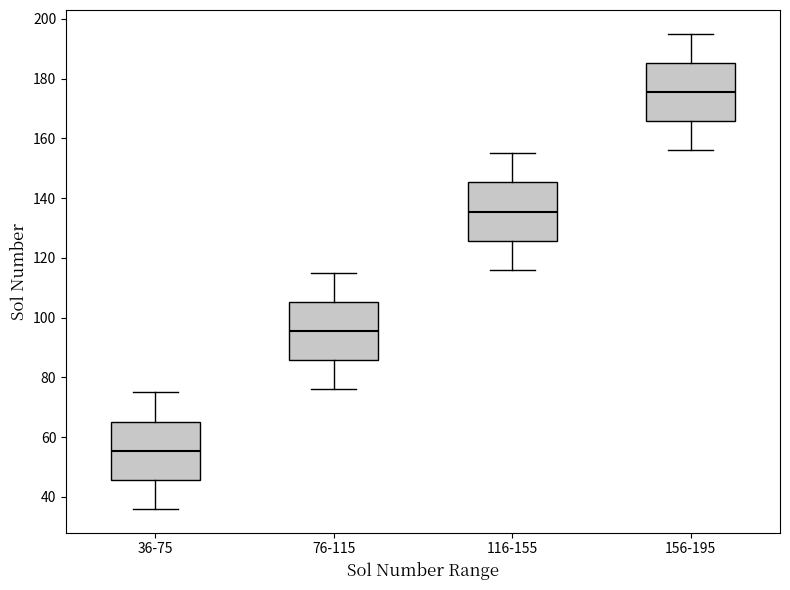

Which box's median line is the lowest?

36-75